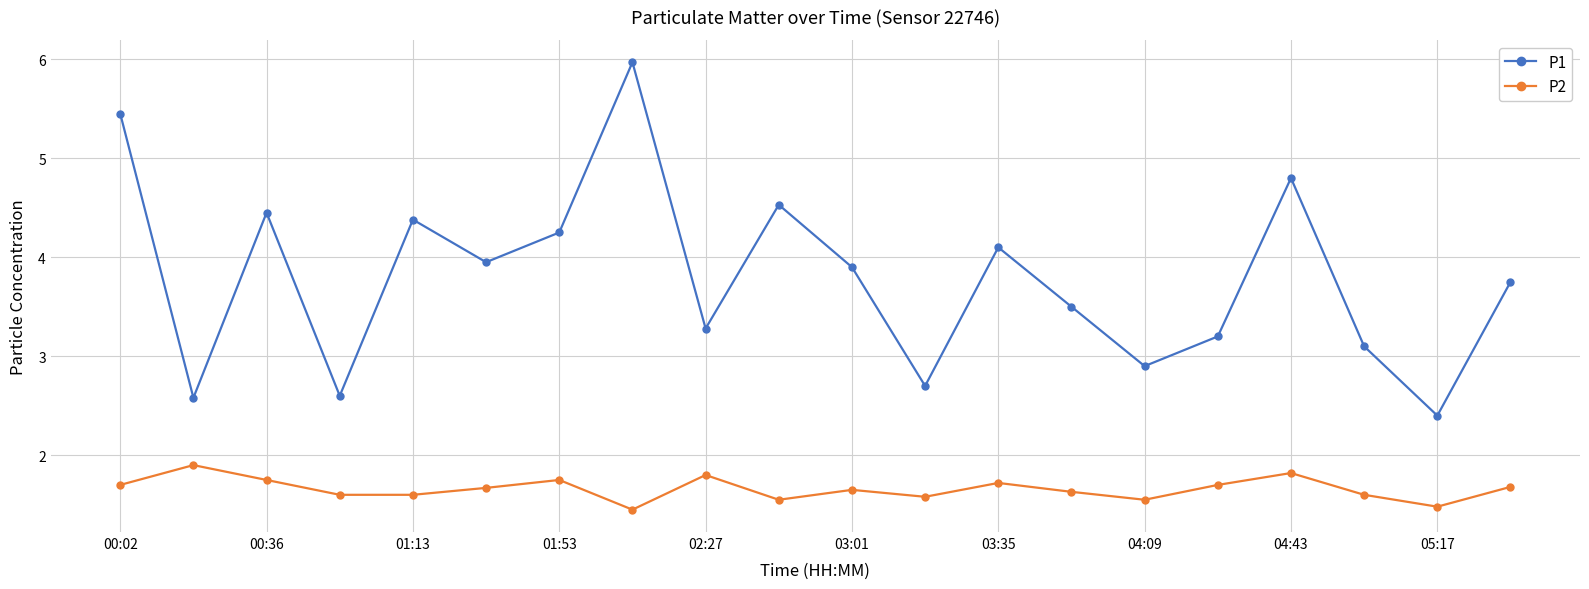

At how many categories does at least one series exceed 4?

8